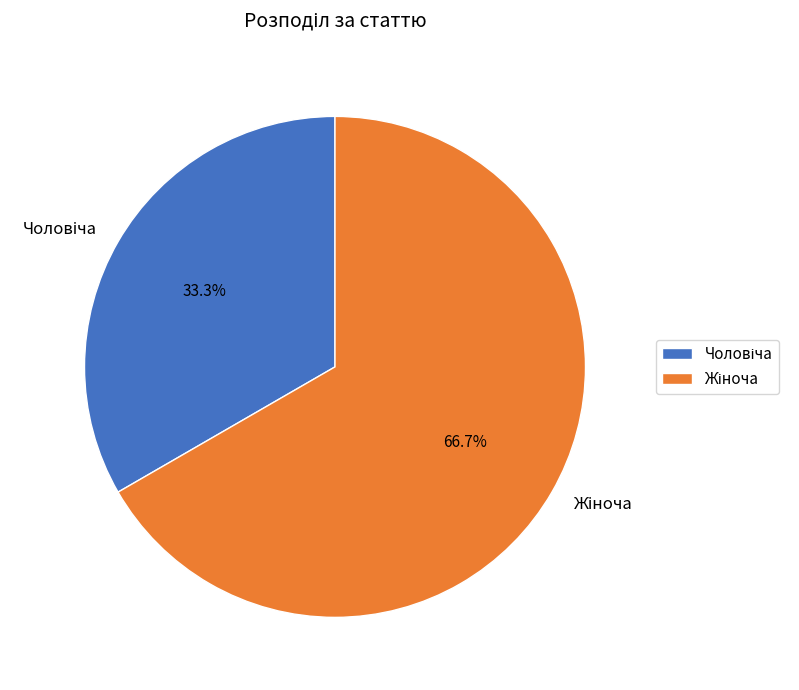

Is there a majority slice in this chart?

Yes